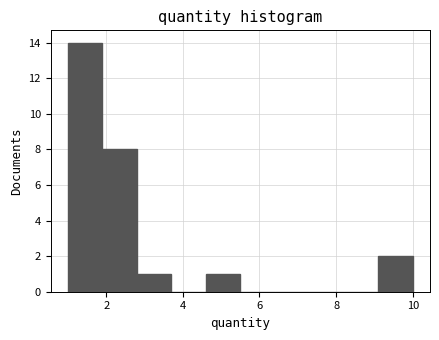

Reading left to right, list every bar in this chart as the range it spans on the x-axis followed by its height. Neither the bar edges nor the heights are printed on the chart, so give them approximately, as read against the axes.

1.0 to 1.9: 14
1.9 to 2.8: 8
2.8 to 3.7: 1
3.7 to 4.6: 0
4.6 to 5.5: 1
5.5 to 6.4: 0
6.4 to 7.3: 0
7.3 to 8.2: 0
8.2 to 9.1: 0
9.1 to 10.0: 2